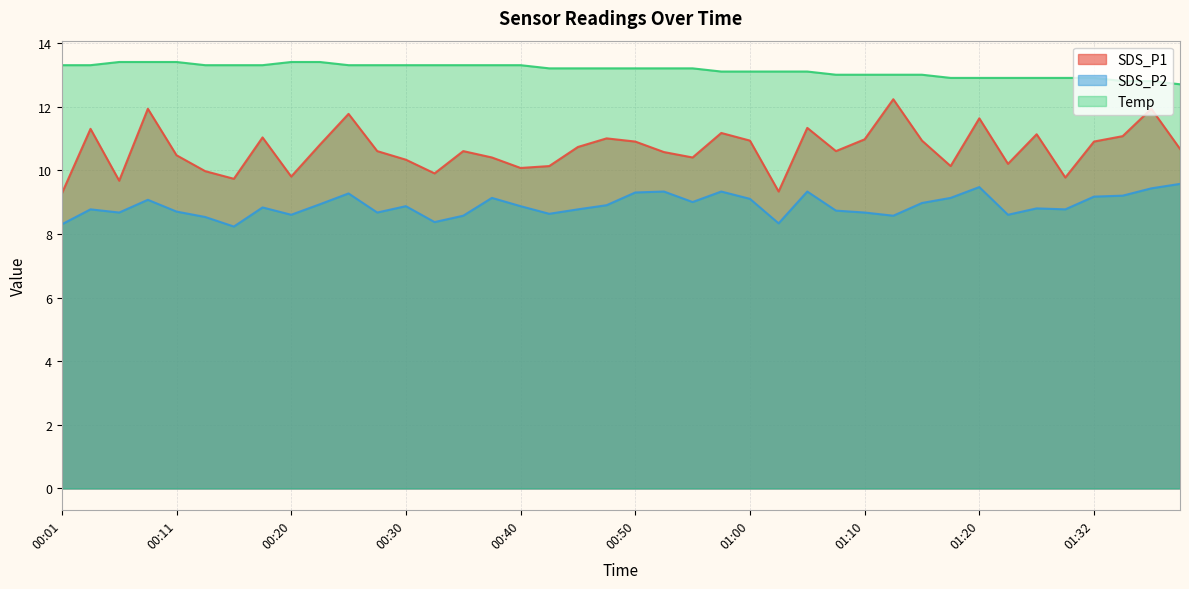

Is it true that Temp equals 13.2 at 00:45?

True